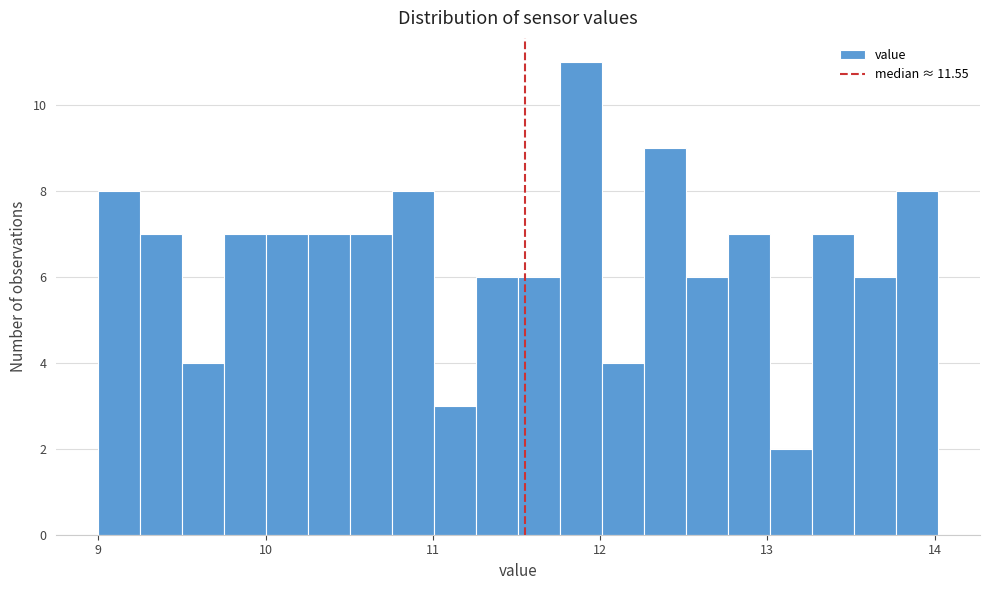

Around what value on the x-axis is the tallest bar? Give the approximate position of its centre, as read against the axis.

11.9